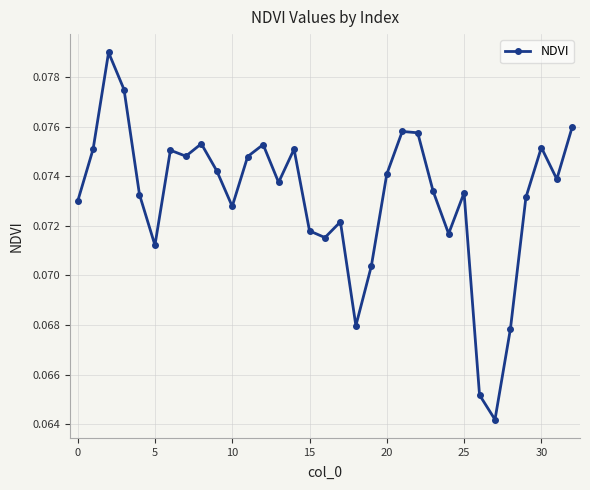

True or false: there are more than 2 points higher than both neighbors.

True